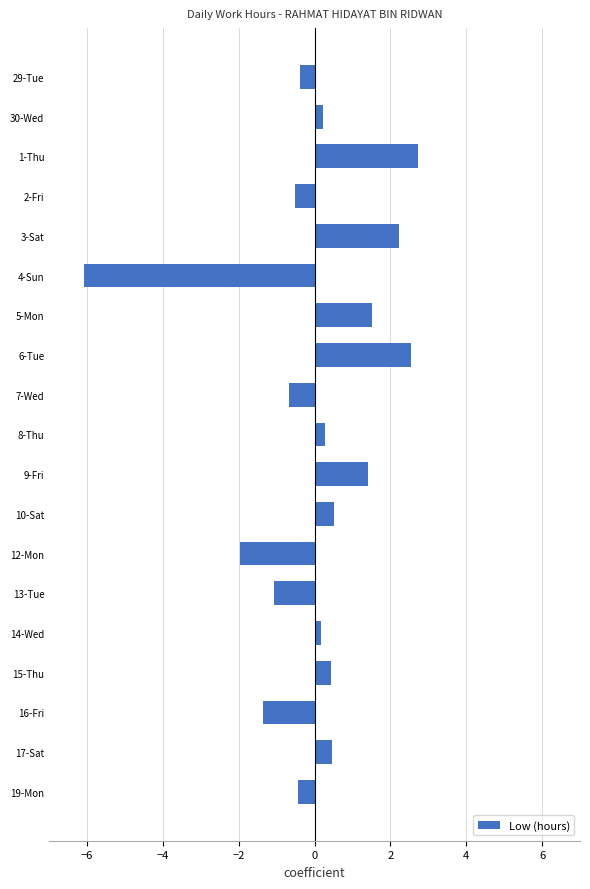

Read the value at 7-Wed.

-0.7